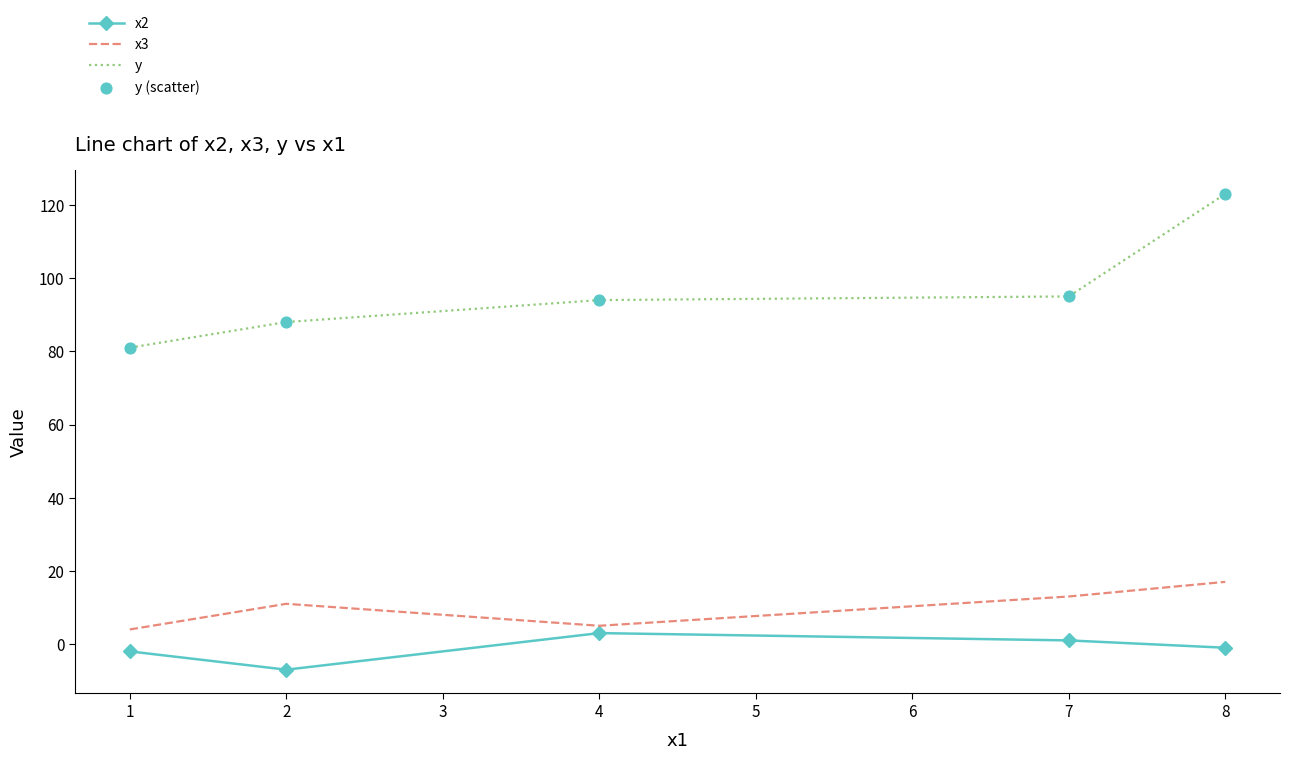

At how many categories does at least one series exceed 115?

1